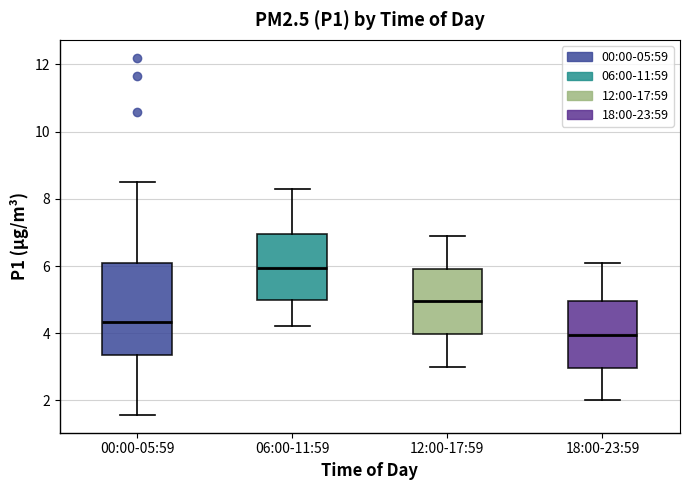

Which box's median line is the lowest?

18:00-23:59